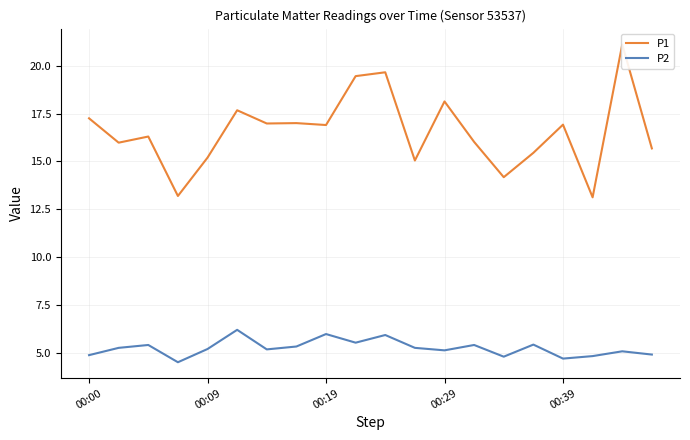

How many distinct data groups are displayed?

2